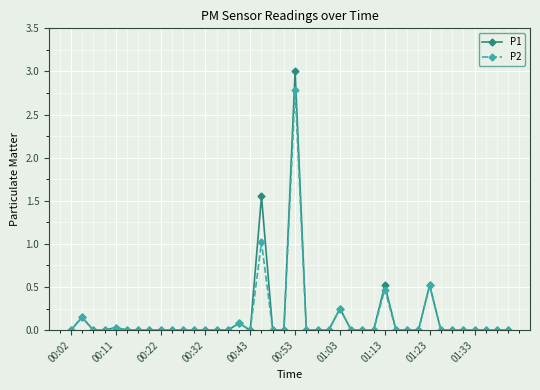

What are all the series names shown in the legend?

P1, P2